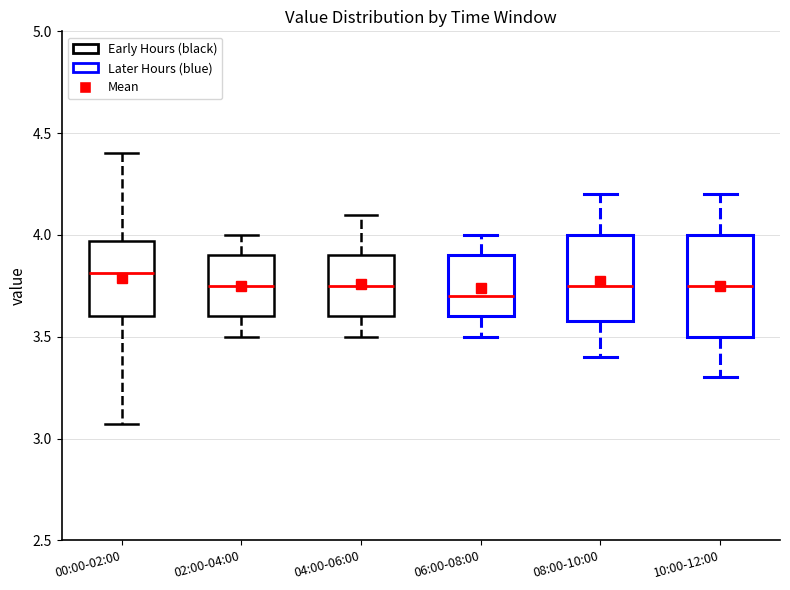

Reading left to right, read every box against the y-axis: the position of its median line, the range the box covers, and the ends of its whiskers. The values are not printed on the chart, so give them approximately, as read against the axis.

00:00-02:00: median 3.80, box 3.60 to 3.95, whiskers 3.05 to 4.40
02:00-04:00: median 3.75, box 3.60 to 3.90, whiskers 3.50 to 4.00
04:00-06:00: median 3.75, box 3.60 to 3.90, whiskers 3.50 to 4.10
06:00-08:00: median 3.70, box 3.60 to 3.90, whiskers 3.50 to 4.00
08:00-10:00: median 3.75, box 3.60 to 4.00, whiskers 3.40 to 4.20
10:00-12:00: median 3.75, box 3.50 to 4.00, whiskers 3.30 to 4.20